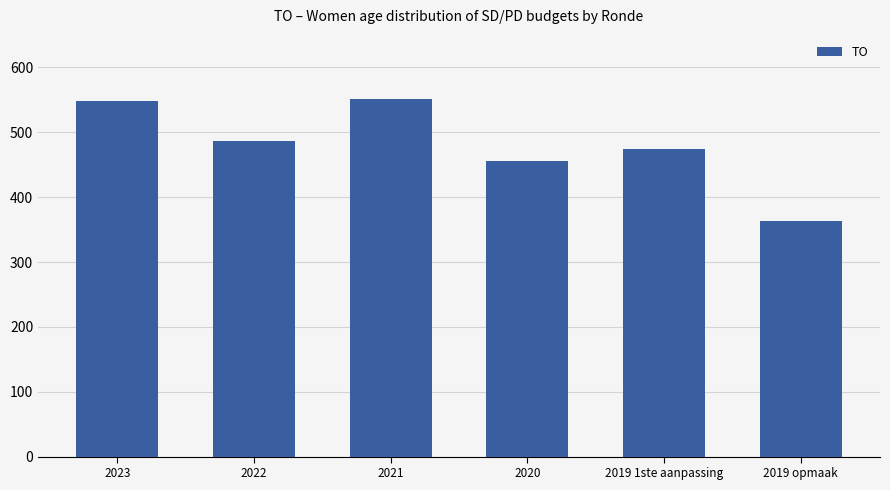

At which category does the chart reach its minimum across all series?

2019 opmaak